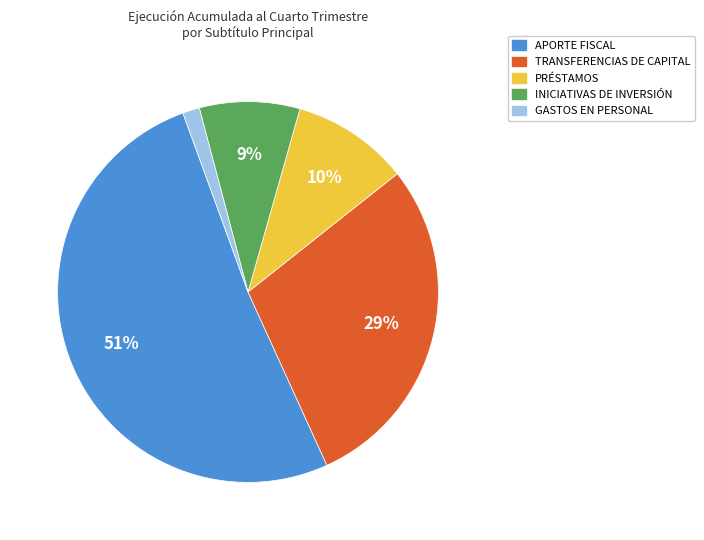

The APORTE FISCAL slice represents 51% of the pie. True or false?

True